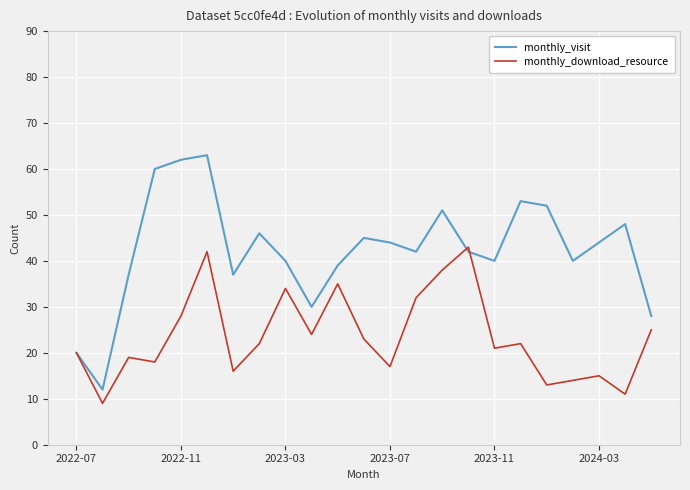

Which series has the largest total across all categories?

monthly_visit